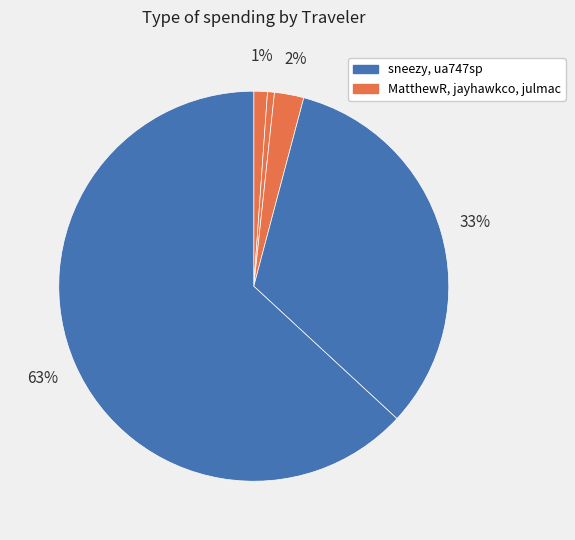

How many slices are in this pie chart?

5